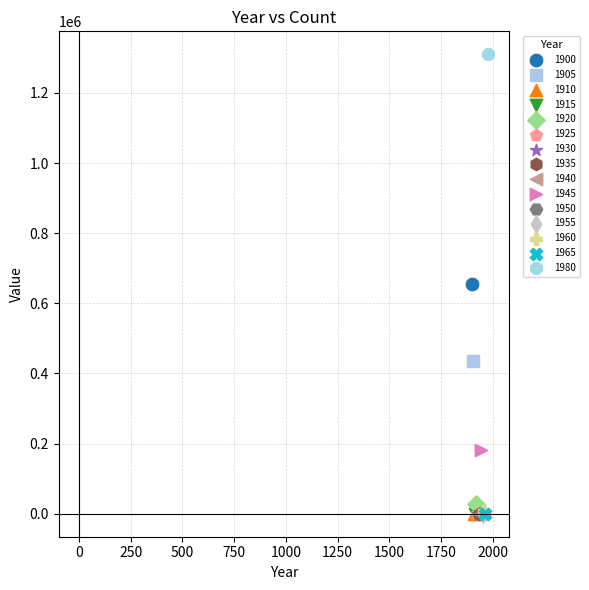

What are all the series names shown in the legend?

1900, 1905, 1910, 1915, 1920, 1925, 1930, 1935, 1940, 1945, 1950, 1955, 1960, 1965, 1980